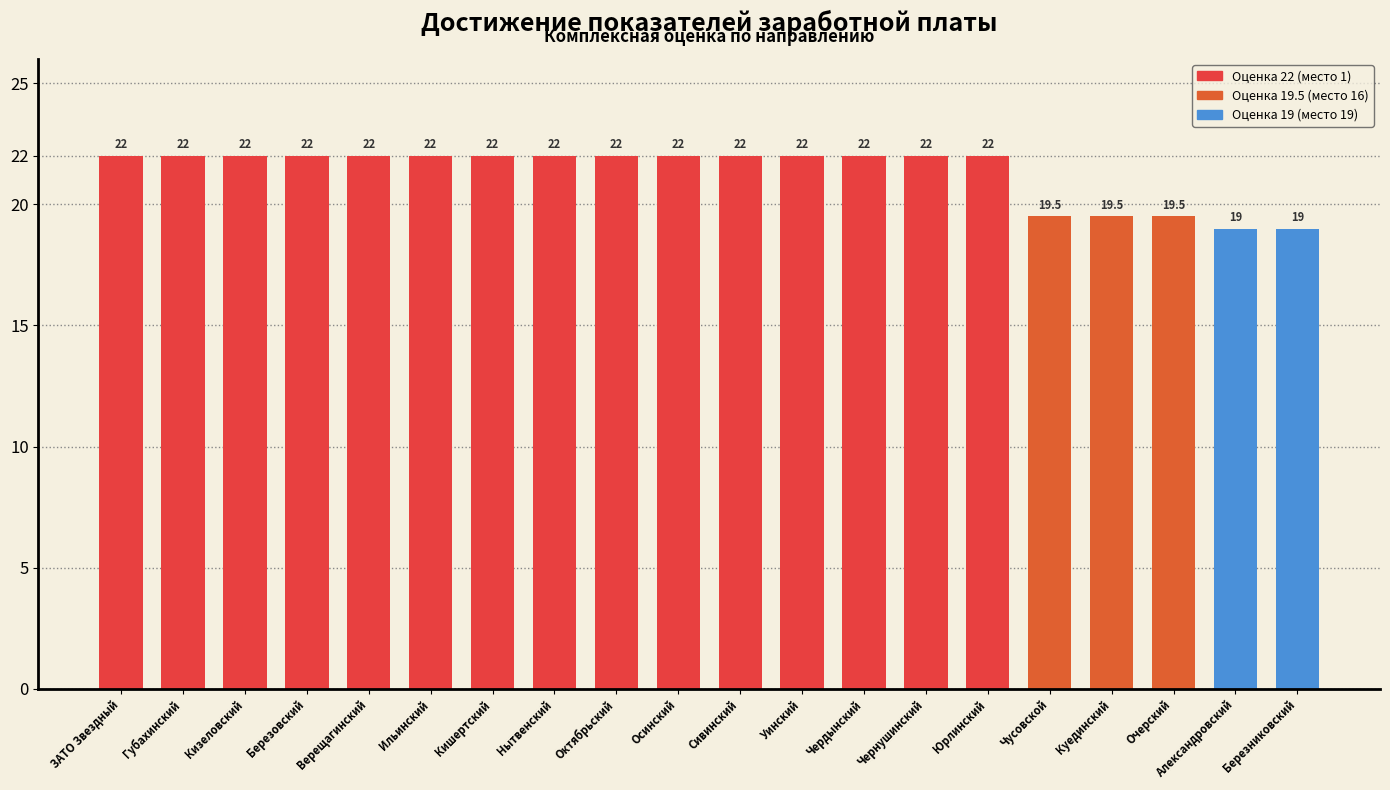

What is the sum of all values?

426.5